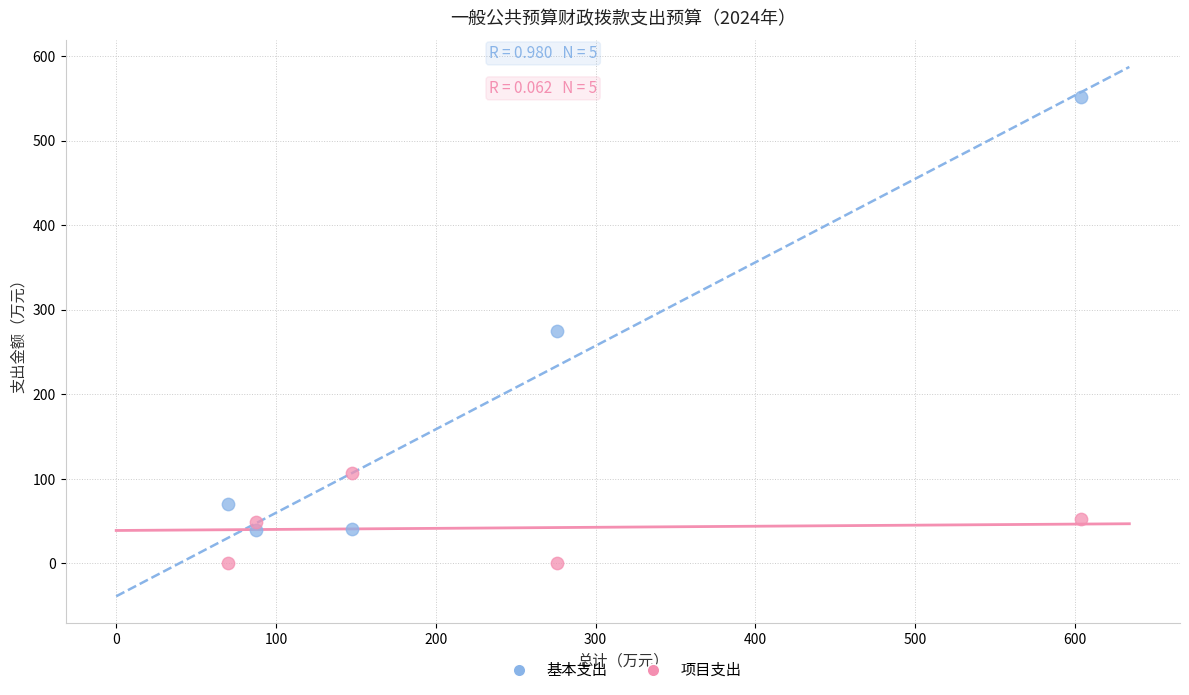

Which series has the widest spread of Y values?

基本支出